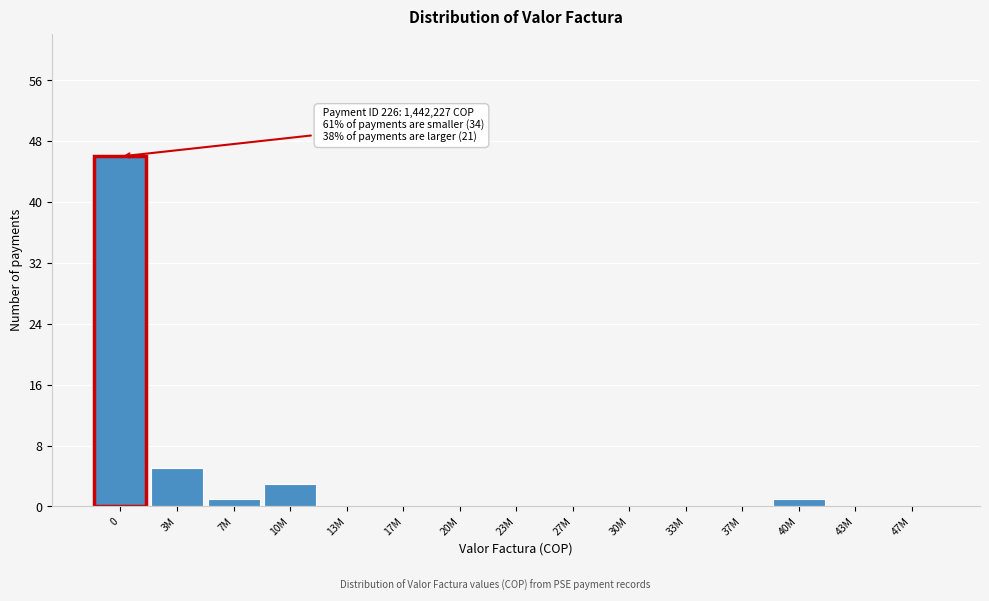

Reading left to right, what are all the values shown in this chart?

0=46	3M=5	7M=1	10M=3	13M=0	17M=0	20M=0	23M=0	27M=0	30M=0	33M=0	37M=0	40M=1	43M=0	47M=0